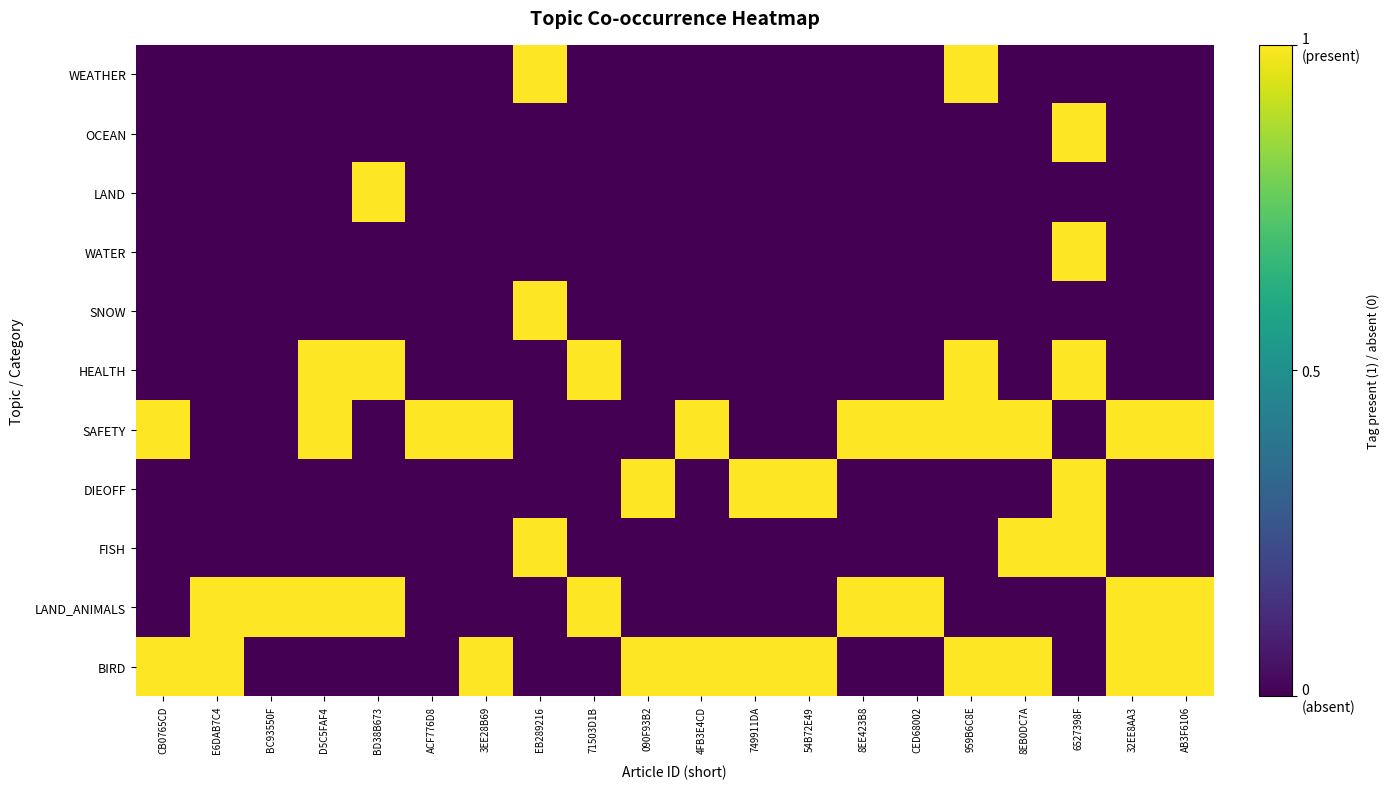

At which category is the sum across all series the highest?

6527398F